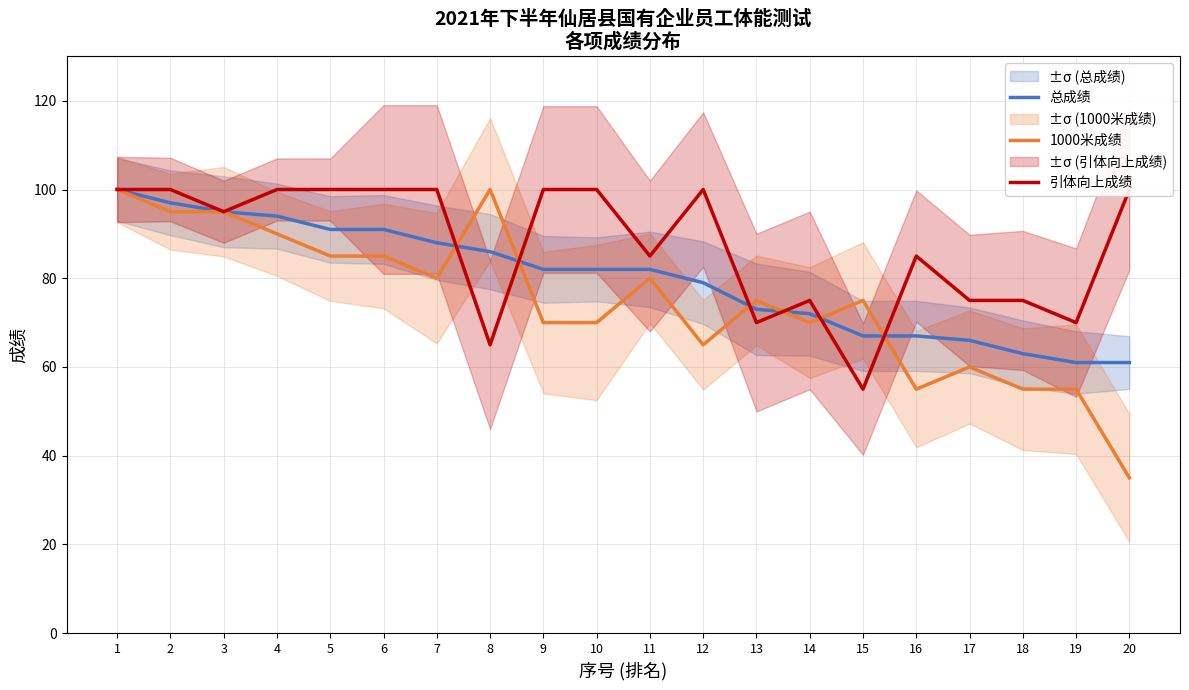

Reading right to left, list all the values displayed in this chart.

总成绩: 20=61	19=61	18=63	17=66	16=67	15=67	14=72	13=73	12=79	11=82	10=82	9=82	8=86	7=88	6=91	5=91	4=94	3=95	2=97	1=100
1000米成绩: 20=35	19=55	18=55	17=60	16=55	15=75	14=70	13=75	12=65	11=80	10=70	9=70	8=100	7=80	6=85	5=85	4=90	3=95	2=95	1=100
引体向上成绩: 20=100	19=70	18=75	17=75	16=85	15=55	14=75	13=70	12=100	11=85	10=100	9=100	8=65	7=100	6=100	5=100	4=100	3=95	2=100	1=100